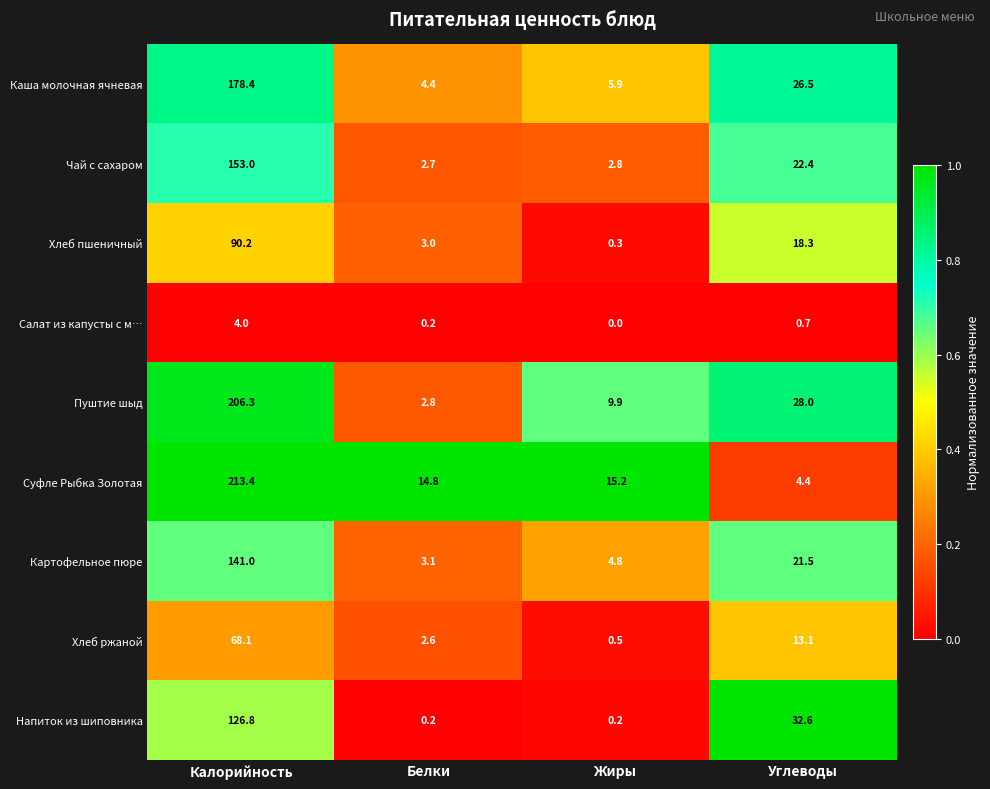

At which label is Напиток из шиповника closest to 63?

Углеводы